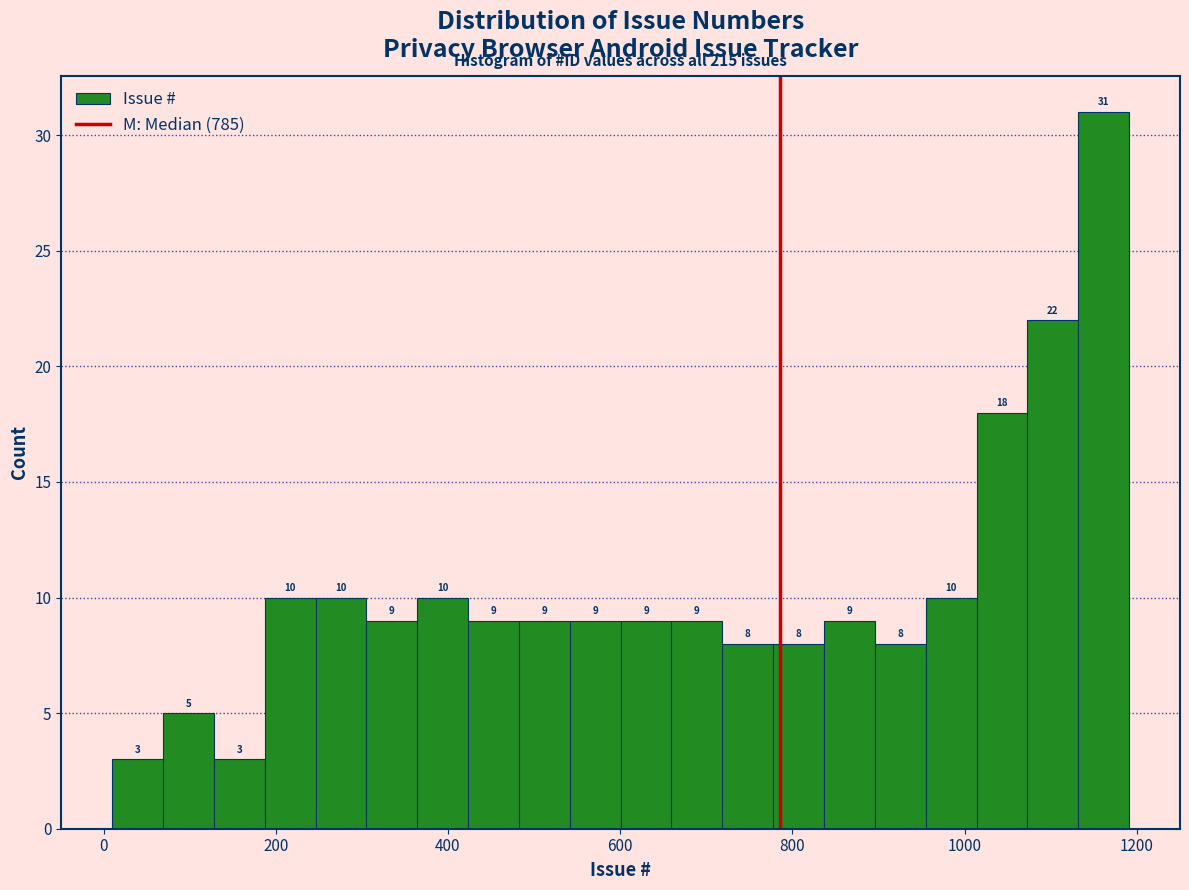

Read against the x-axis, roughly where is the centre of the tallest bar?

1160